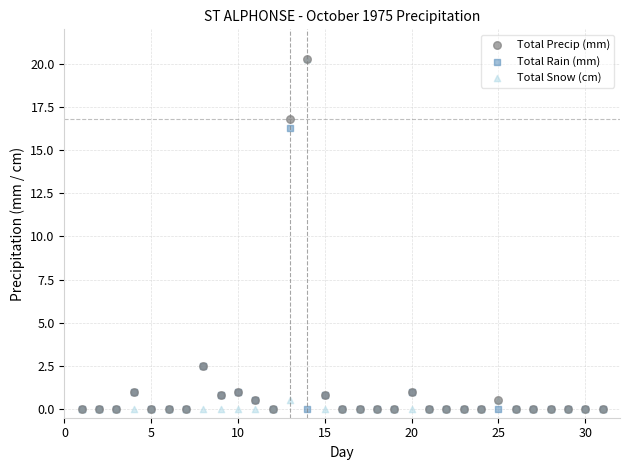

What are all the series names shown in the legend?

Total Precip (mm), Total Rain (mm), Total Snow (cm)